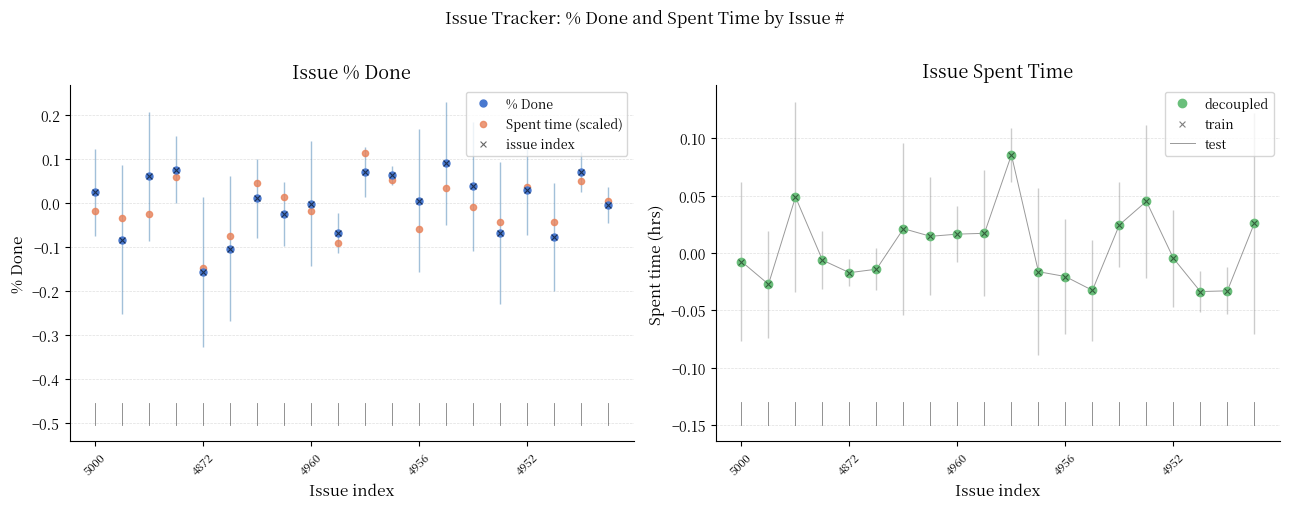

What are all the series names shown in the legend?

% Done, Spent time (scaled), issue index, decoupled, test, train